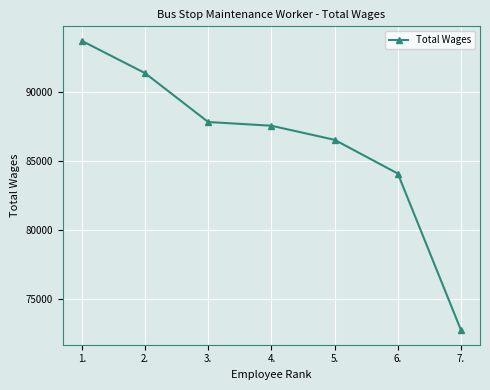

Count the values in the range 84072 to 91364.

5